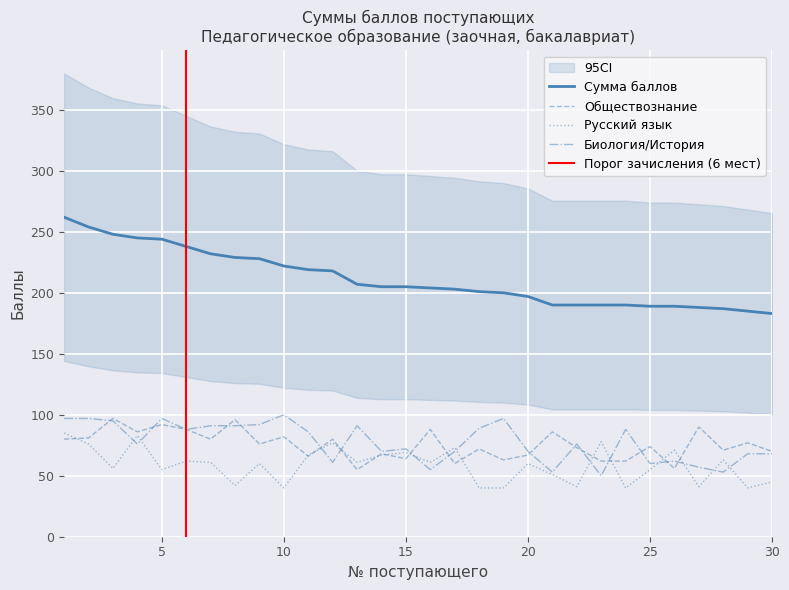

Rank the categories by Русский язык value from lowest to highest.

10, 18, 19, 24, 29, 22, 27, 8, 30, 21, 5, 25, 3, 9, 20, 7, 13, 16, 6, 28, 11, 14, 15, 26, 17, 2, 12, 23, 4, 1